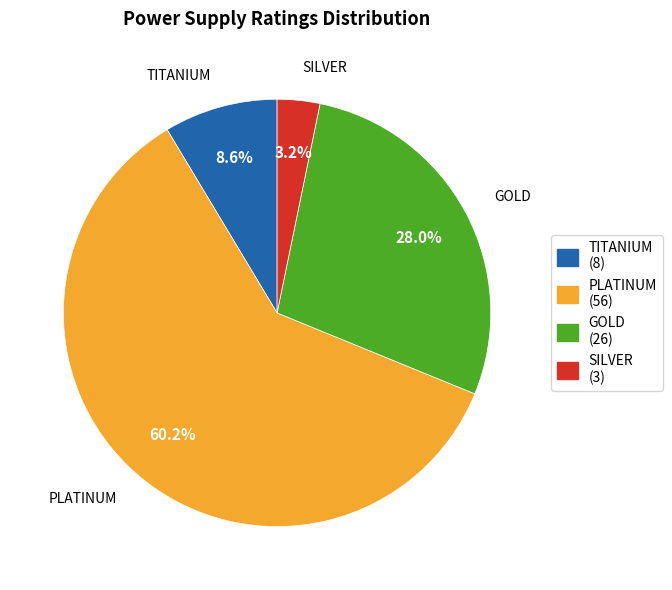

To the nearest percent, what is the difference between the largest and smallest slice percentages?

57%